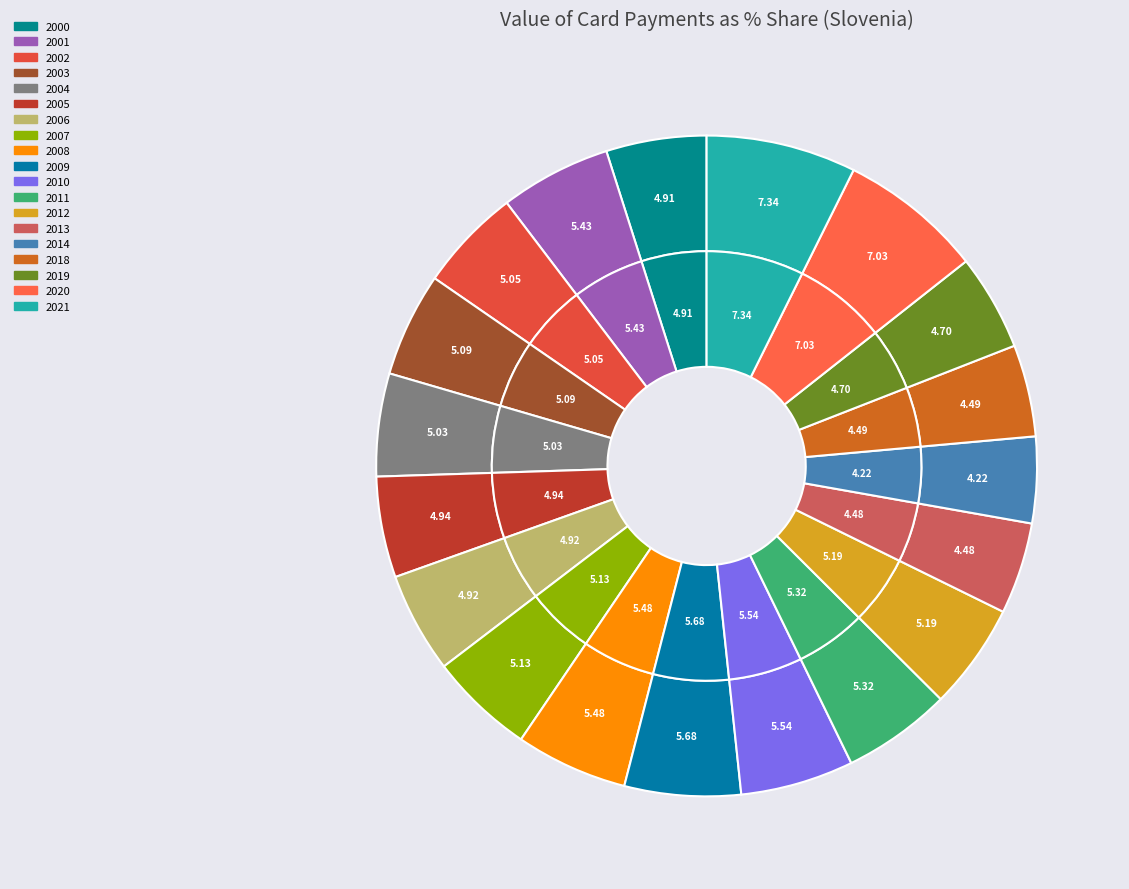

To the nearest percent, what is the combined percentage of 2007 and 2004?

10%